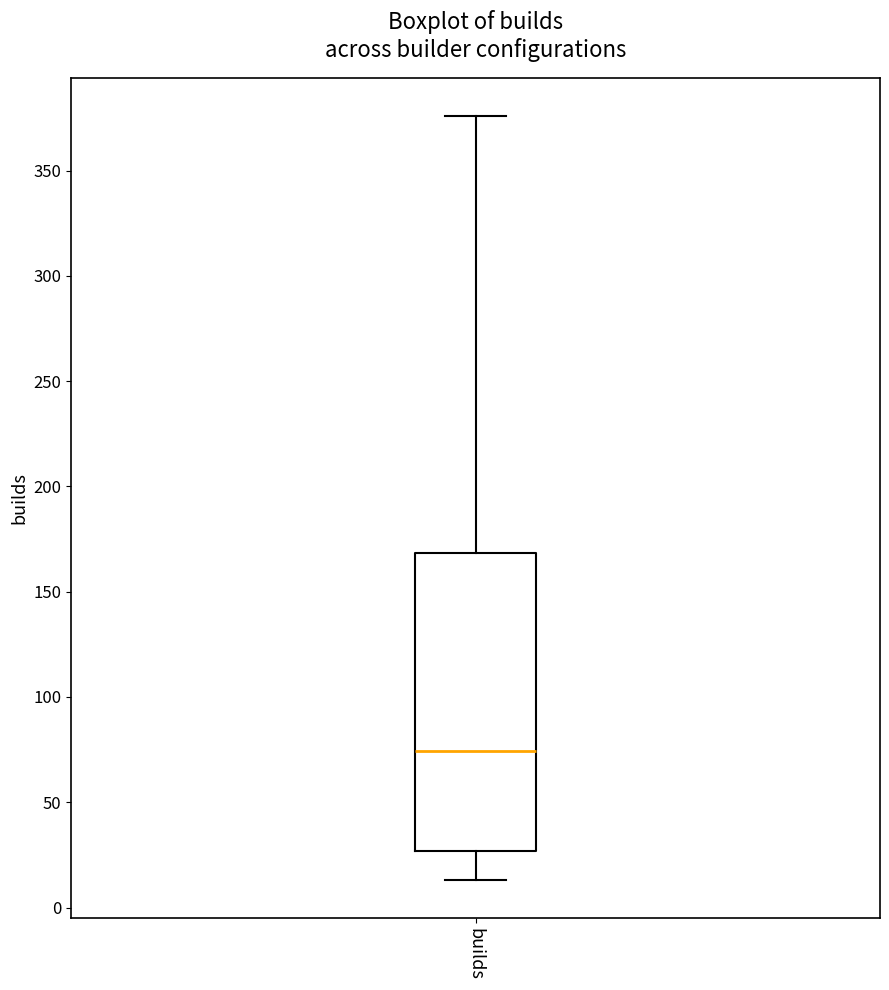

Transcribe this box plot: give where the median line is, the range the box spans, and where the two whiskers end, as read against the y-axis. The values are not printed on the chart, so give them approximately, as read against the axis.

median 75, box 25 to 170, whiskers 15 to 375